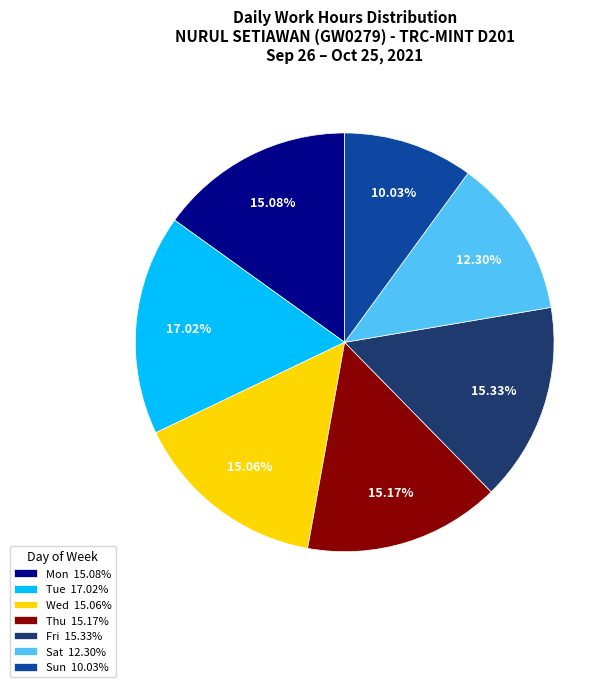

To the nearest percent, what is the difference between the largest and smallest slice percentages?

7%